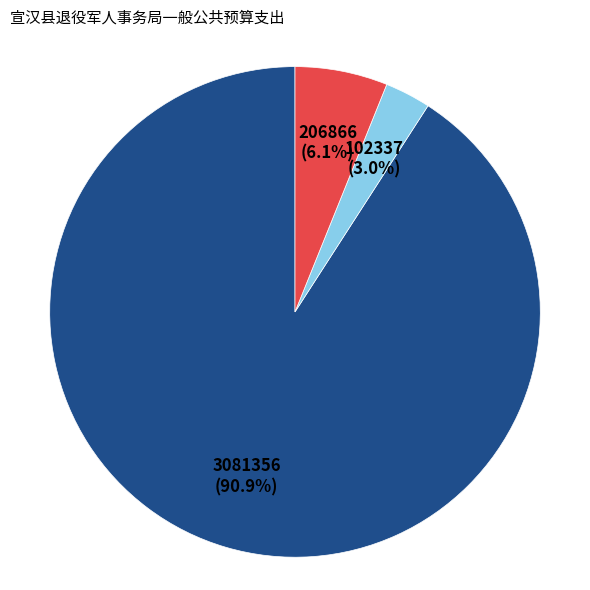

Is there a majority slice in this chart?

Yes